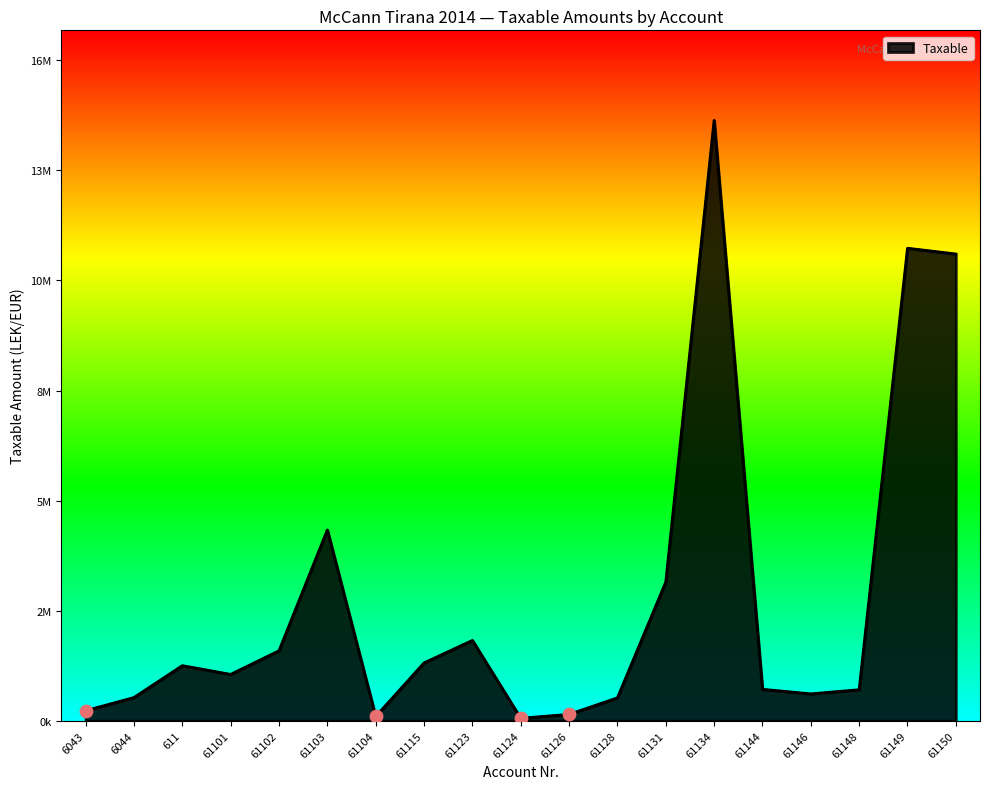

What is the change in value from 61115 to 61149?

+10284123.4